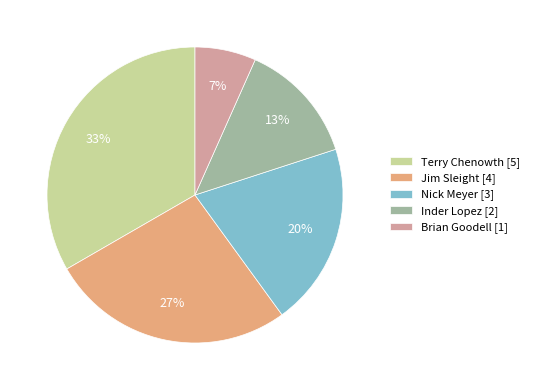

Which category has the smallest portion of the pie?

Brian Goodell